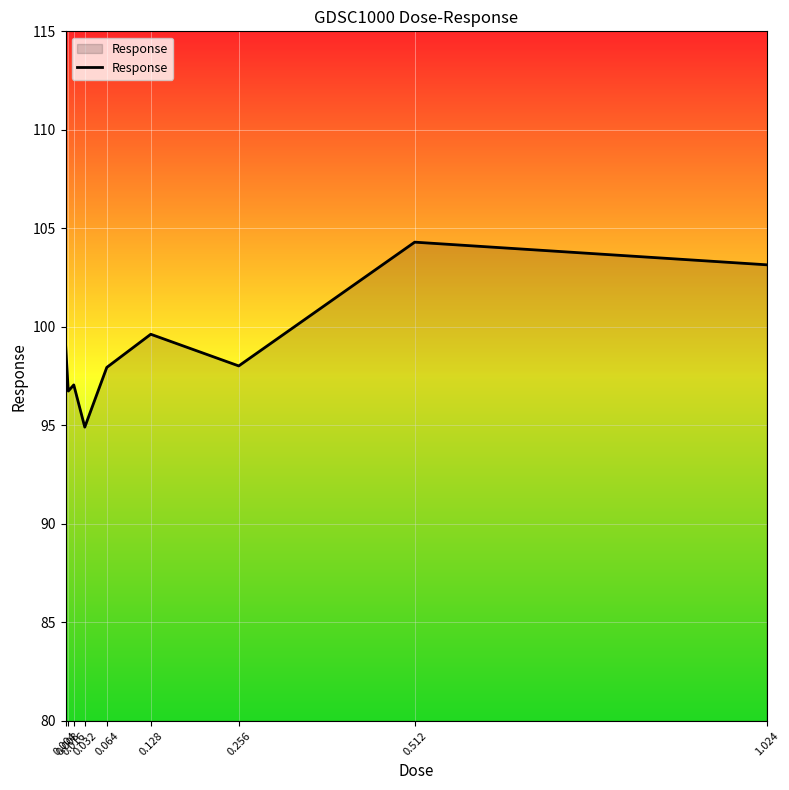

How many lines are shown in the chart?

1